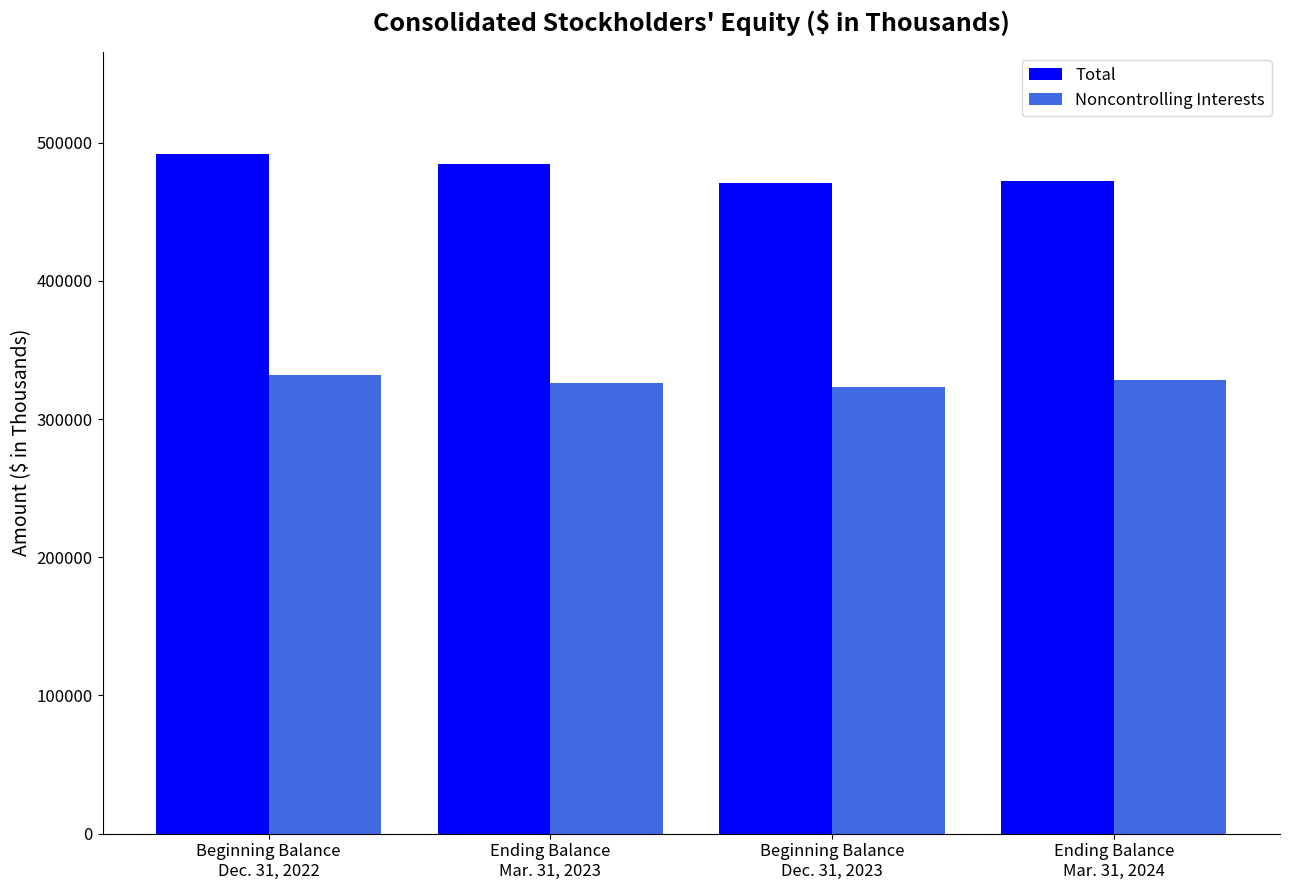

At which label does Total first exceed 484701?

Beginning Balance
Dec. 31, 2022